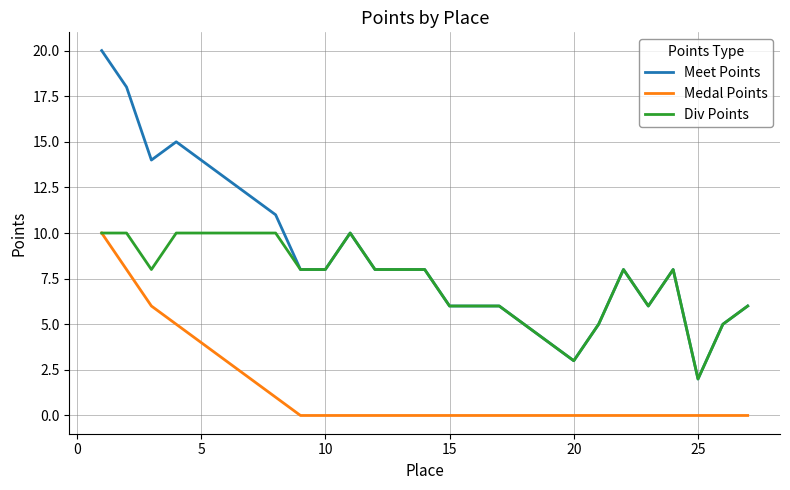

Which series has the widest spread of values?

Meet Points